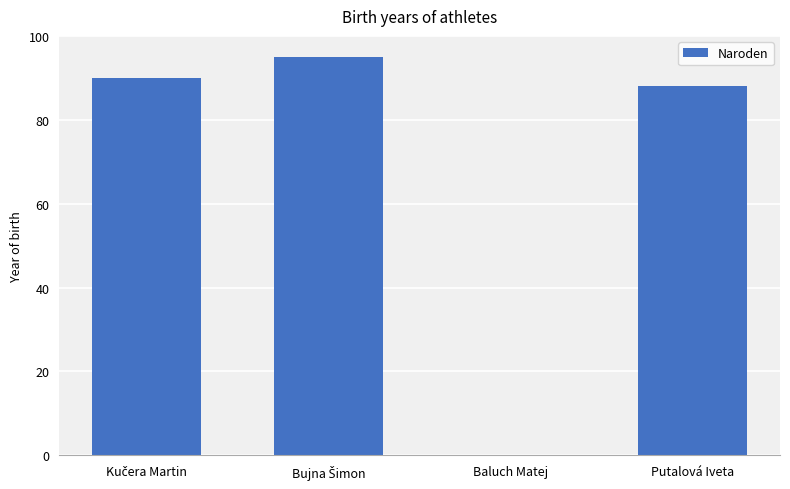

What is the maximum value shown in the chart?

95